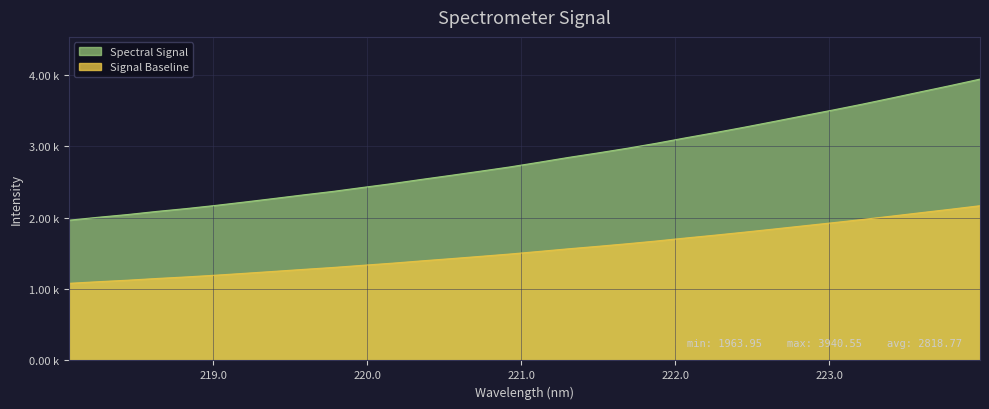

Rank the categories by value from lowest to highest.

218.0596, 218.2508, 218.442, 218.6332, 218.8244, 219.0156, 219.2067, 219.3979, 219.589, 219.7801, 219.9712, 220.1623, 220.3533, 220.5444, 220.7354, 220.9264, 221.1174, 221.3083, 221.4993, 221.6902, 221.8812, 222.0721, 222.263, 222.4538, 222.6447, 222.8355, 223.0264, 223.2172, 223.408, 223.5987, 223.7895, 223.9802